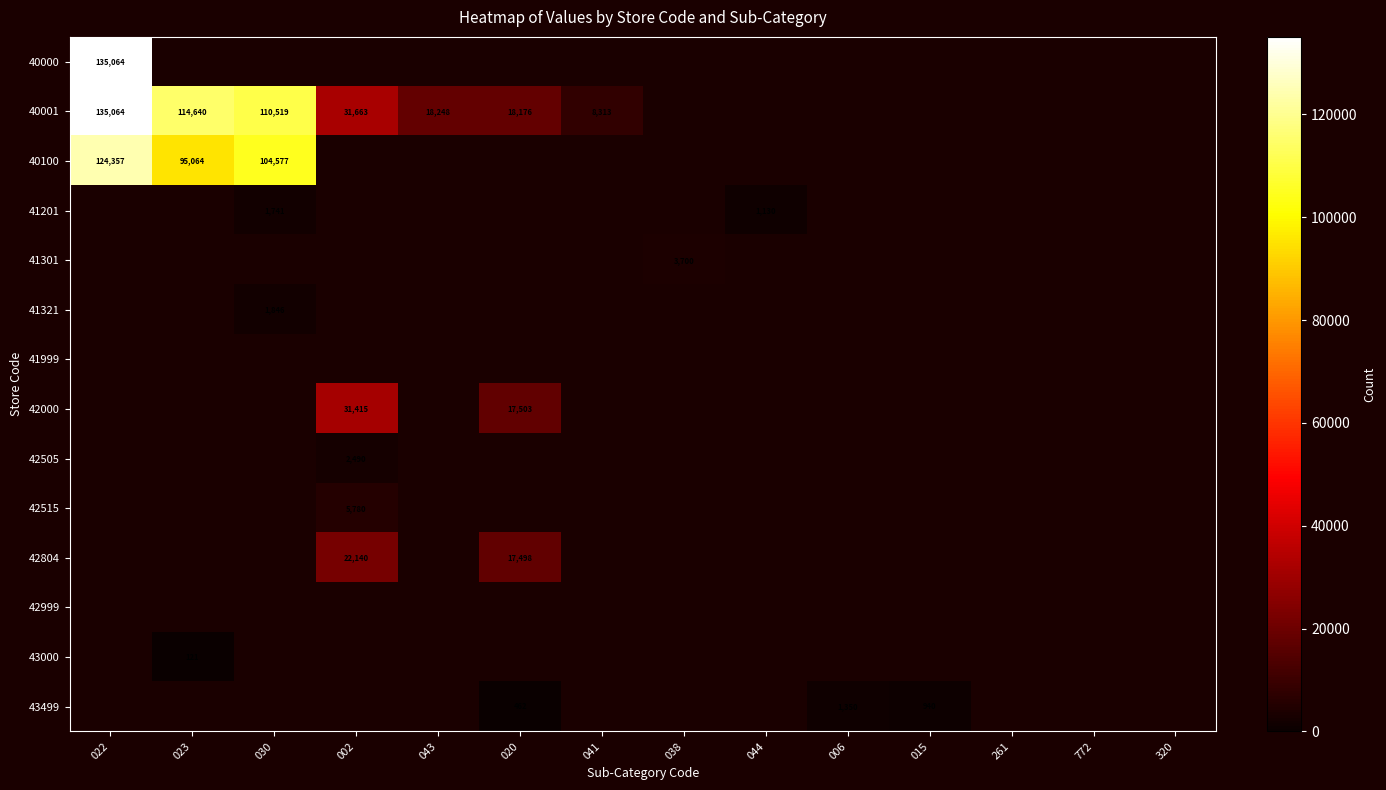

Is it true that 43499 equals 462 at 020?

True